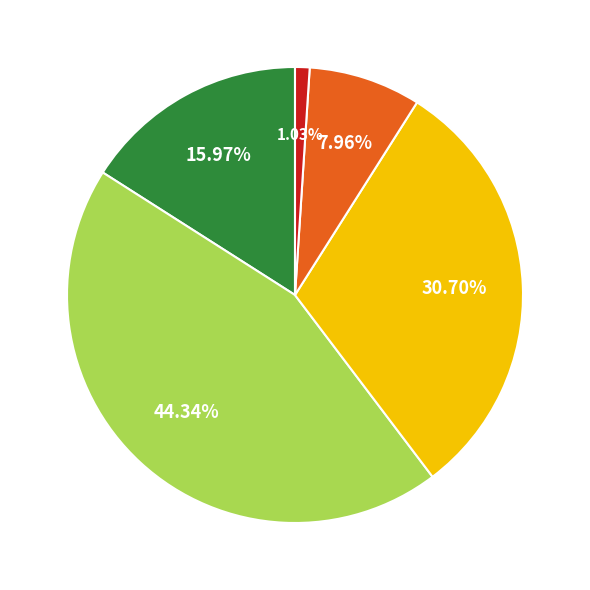

To the nearest percent, what is the average slice percentage?

20%